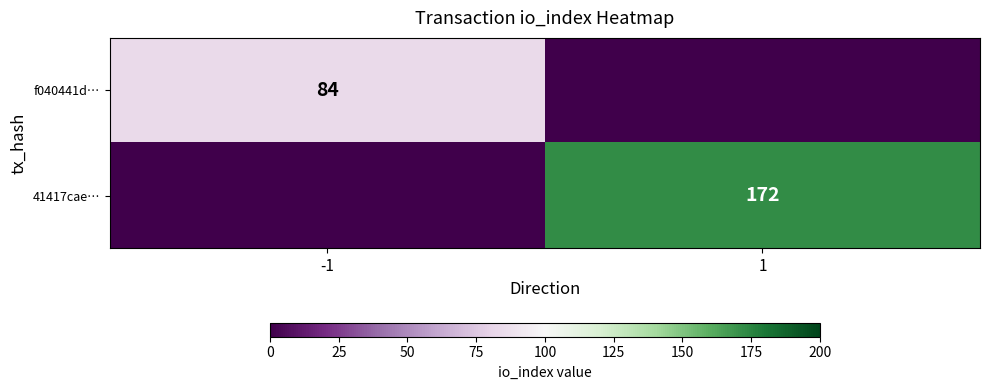

True or false: 41417cae… has a value of 53 at 1.

False